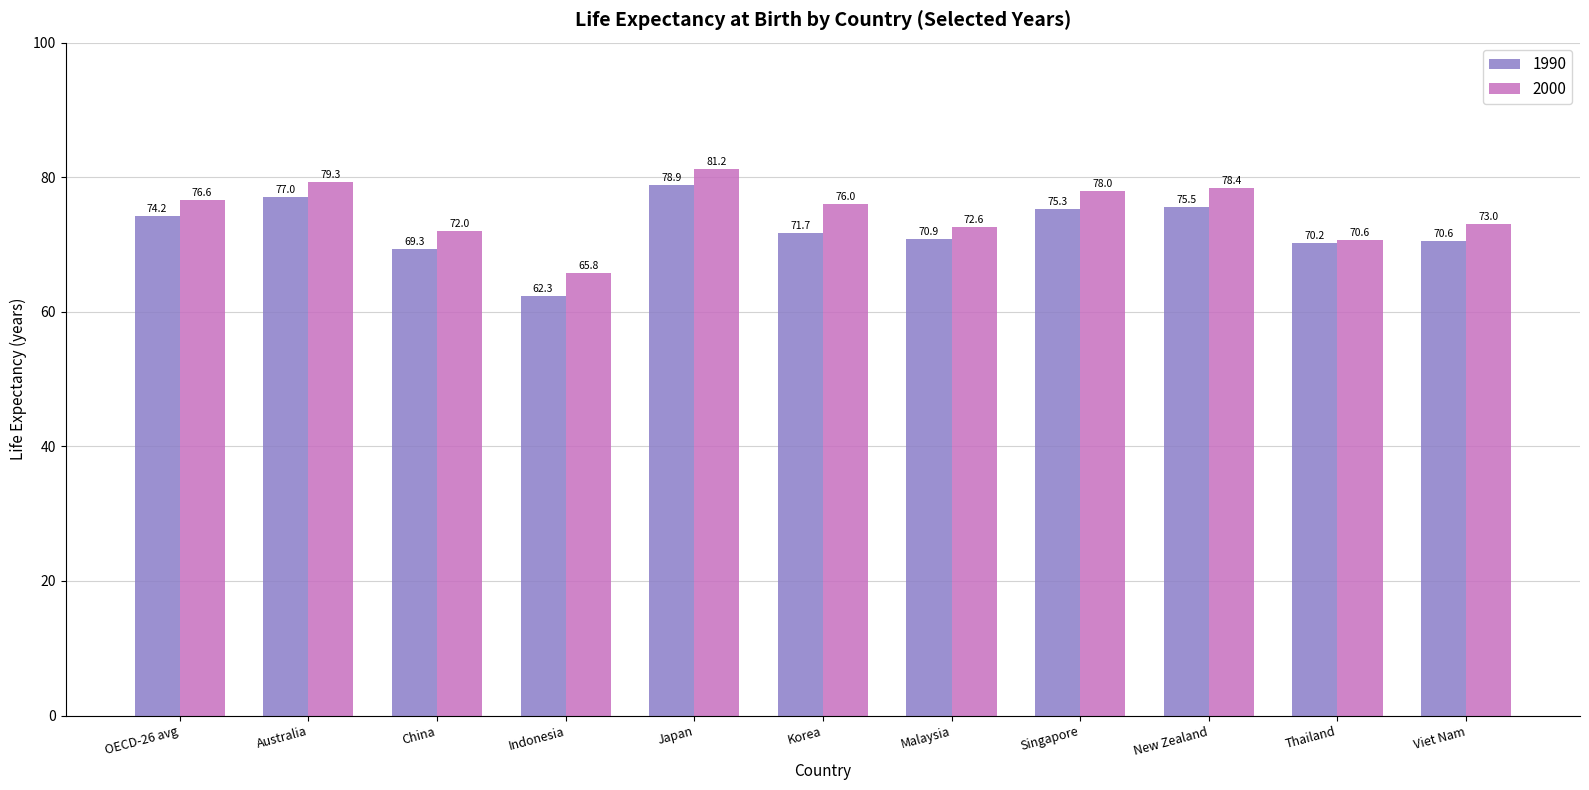

What position from the right is Malaysia?

5